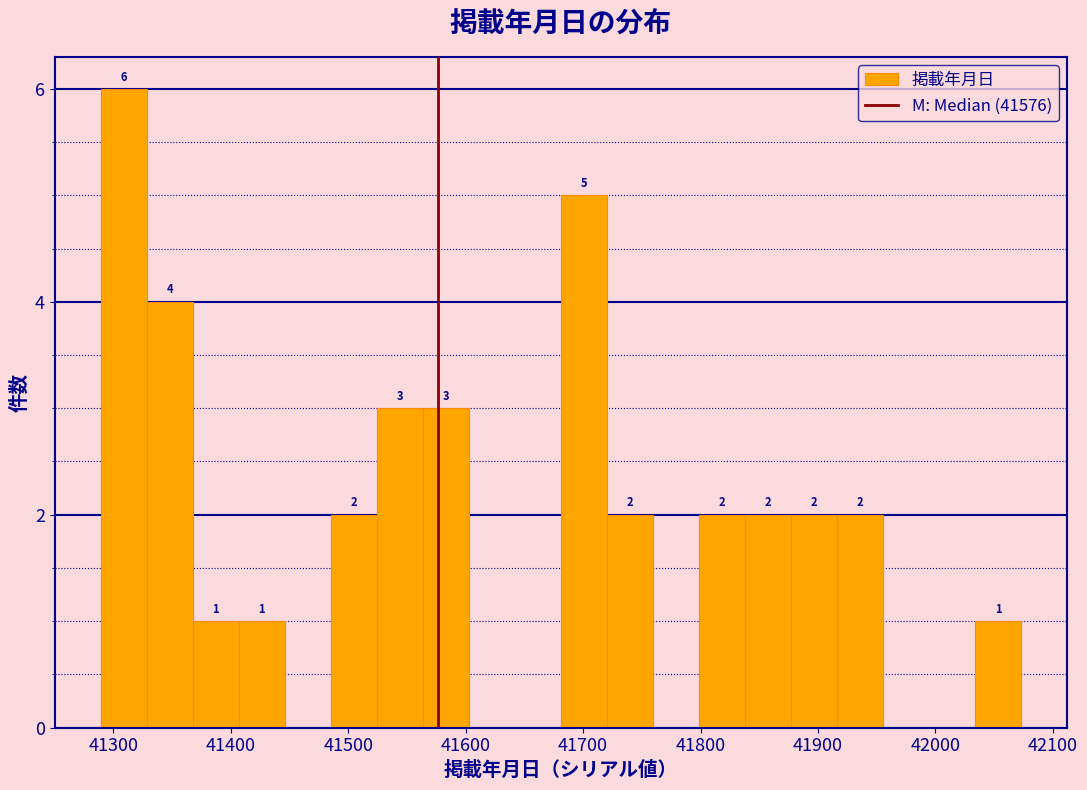

Read against the x-axis, roughly where is the centre of the tallest bar?

41310